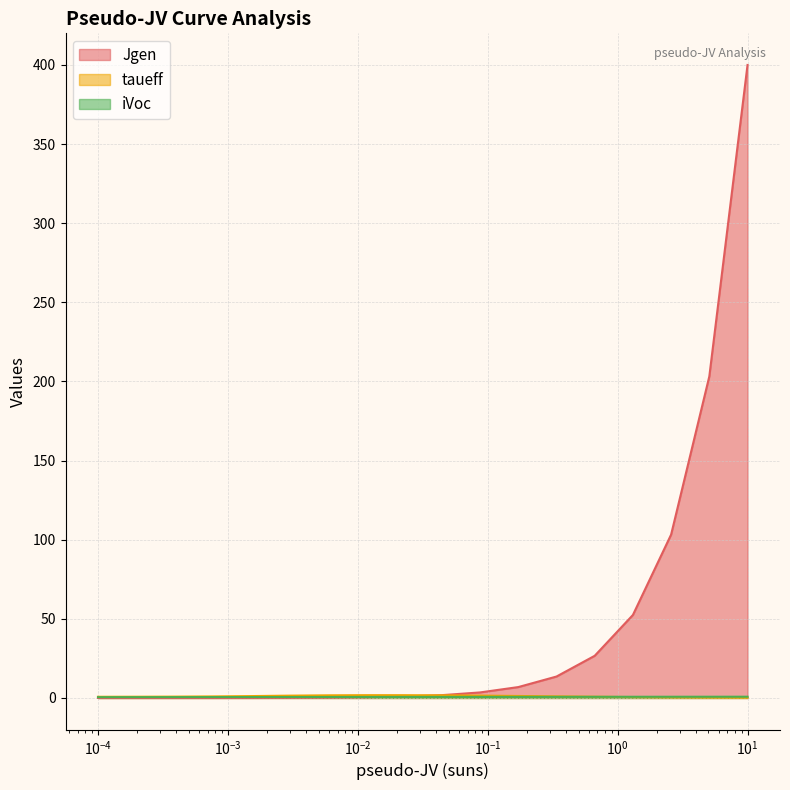

True or false: taueff has more than 2 points higher than both neighbors.

False